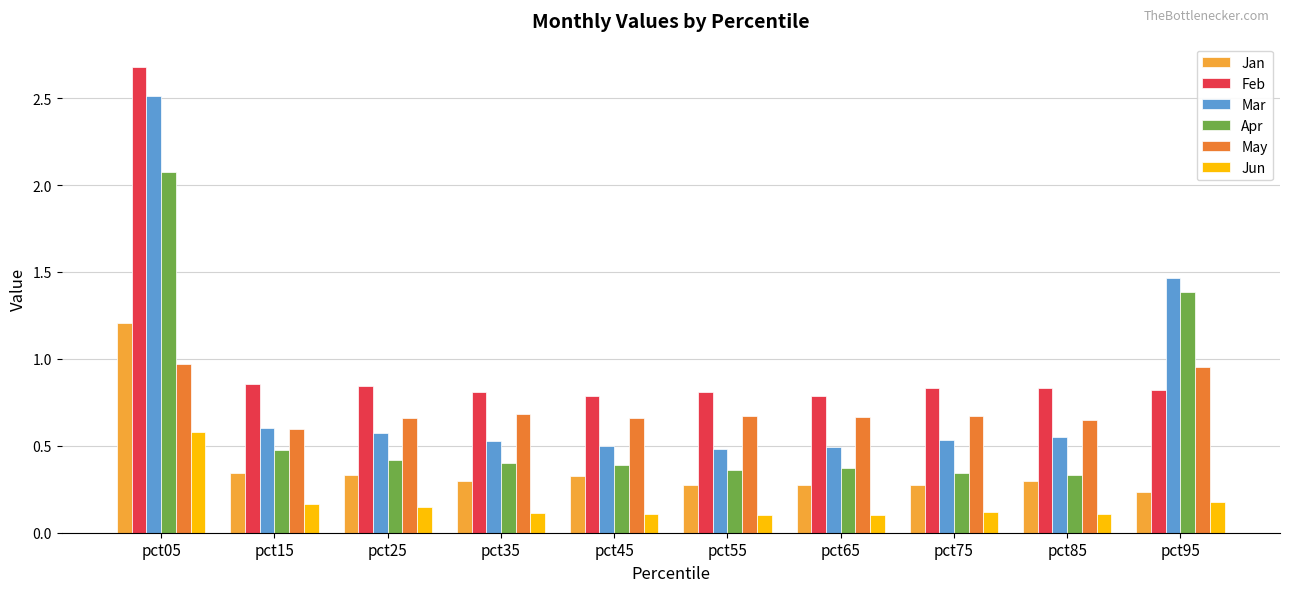

Is it true that May equals 0.6 at pct15?

True